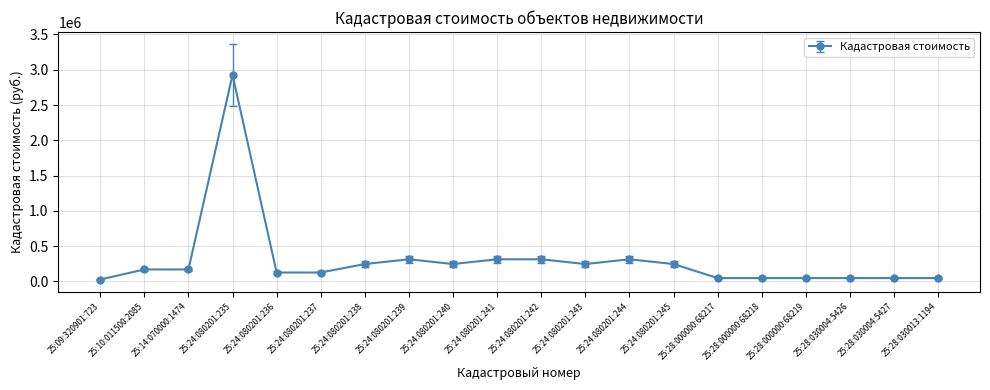

What is the value of the 11th point from the left?

314690.4